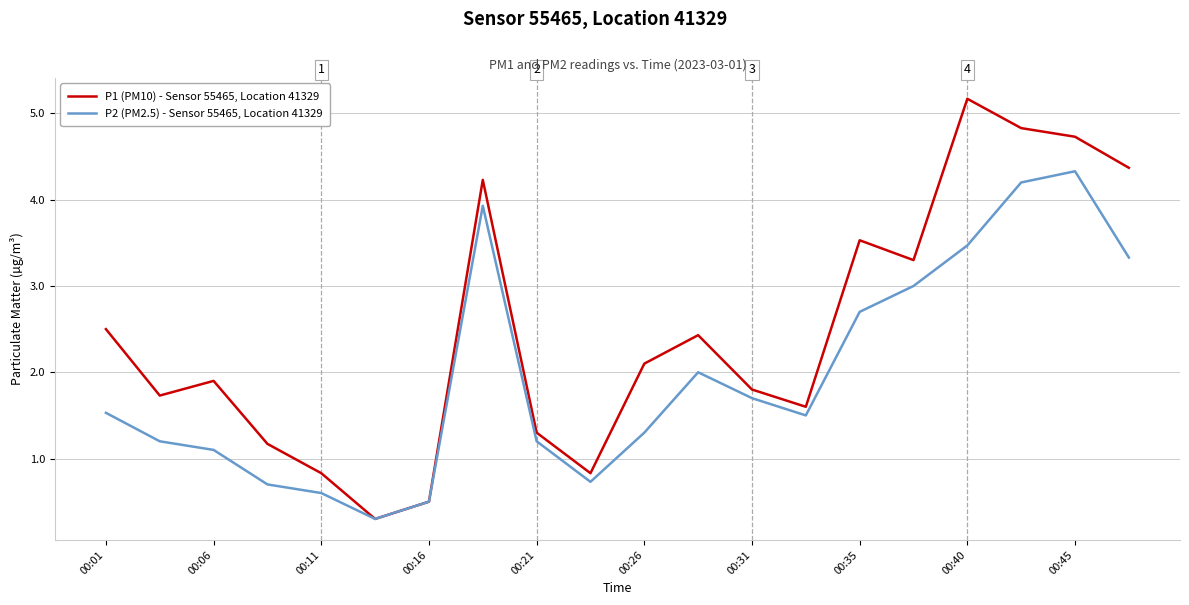

Rank the series by their average value, from highest to lowest.

P1 (PM10) - Sensor 55465, Location 41329, P2 (PM2.5) - Sensor 55465, Location 41329